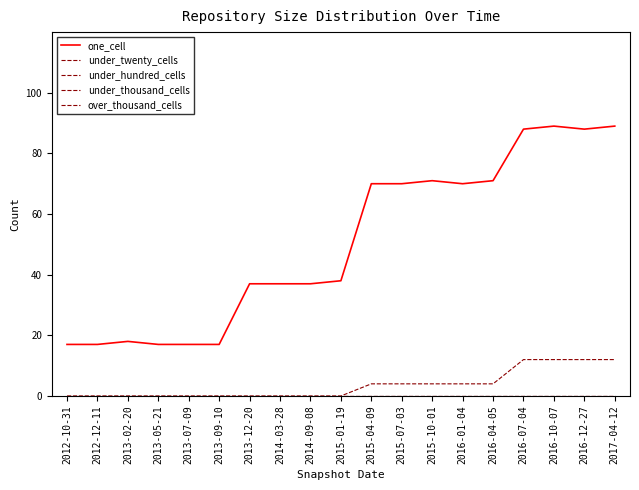

Does the chart display data point markers on the line(s)?

No